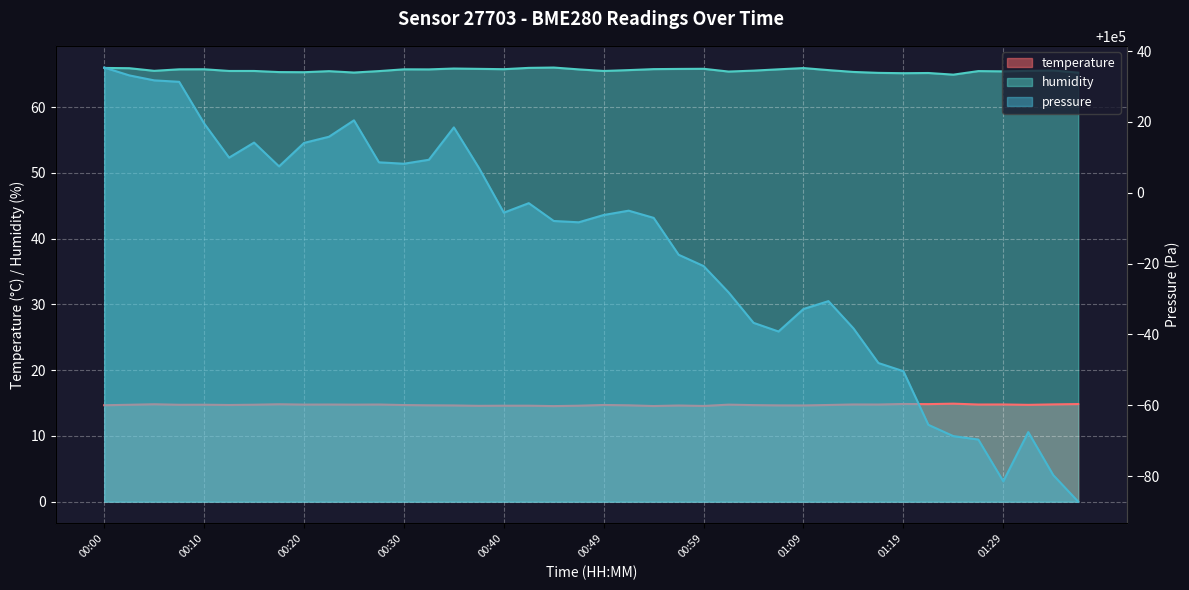

Where is humidity nearest to the value 65?

01:24